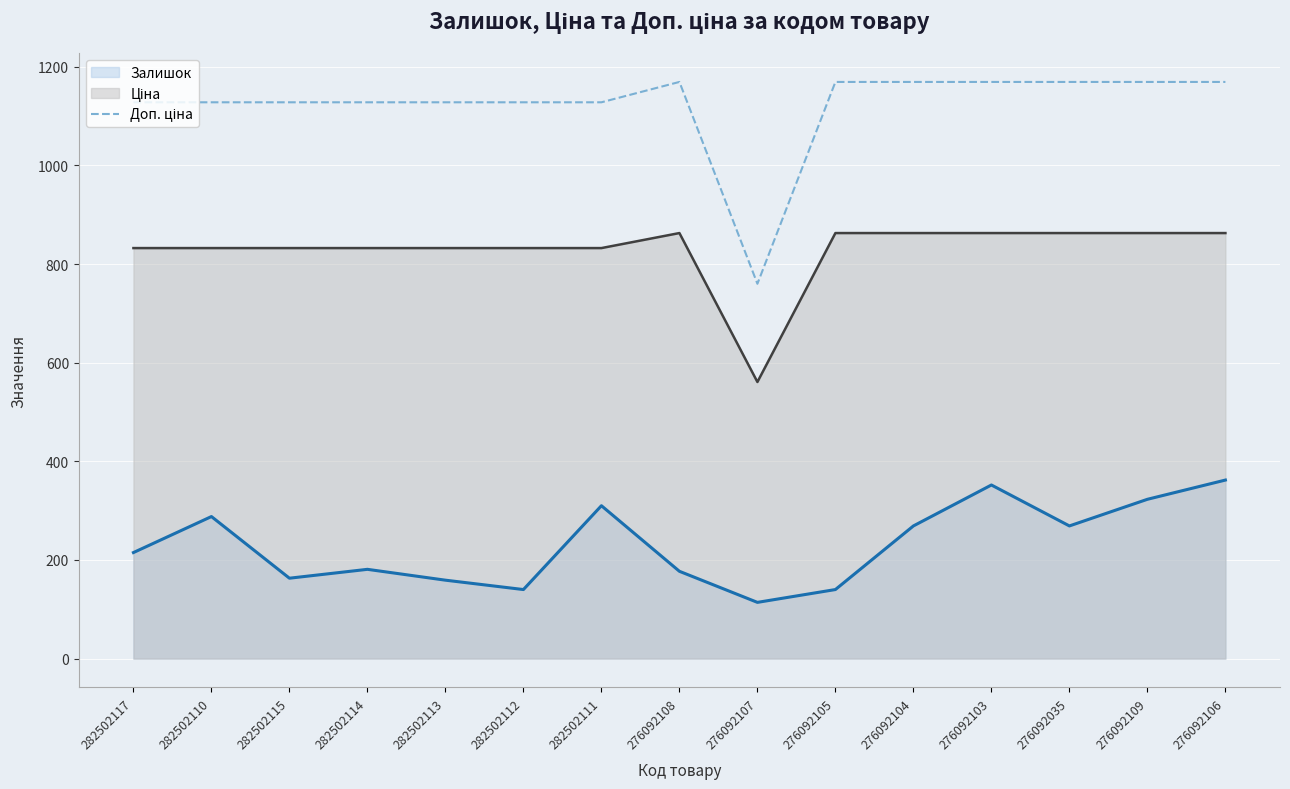

True or false: Залишок has a value of 58.5 at 282502113.

False